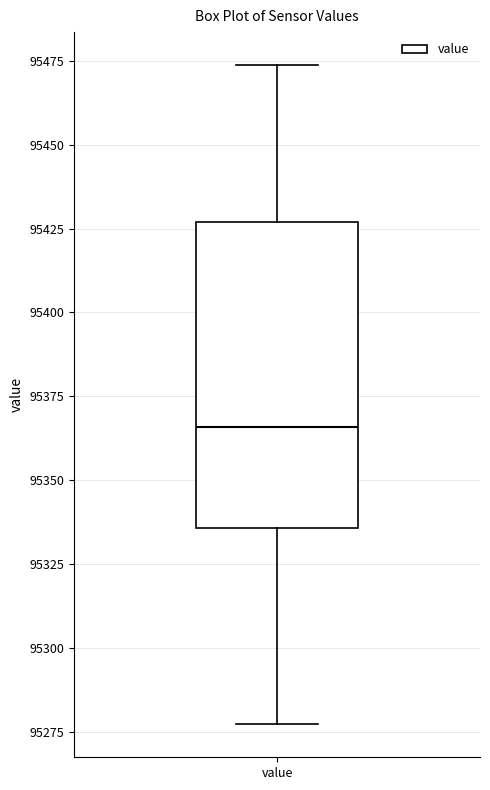

Read this box plot against the y-axis: the position of the median line, the range covered by the box, and the ends of both whiskers. The values are not printed on the chart, so give them approximately, as read against the axis.

median 95365, box 95335 to 95425, whiskers 95275 to 95475